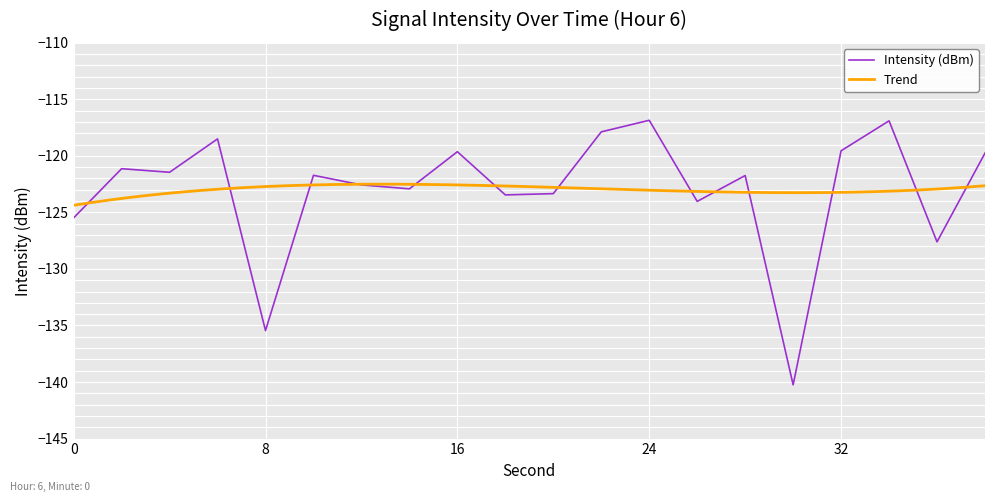

How many interior local peaks (higher than both neighbors) does the data have?

7